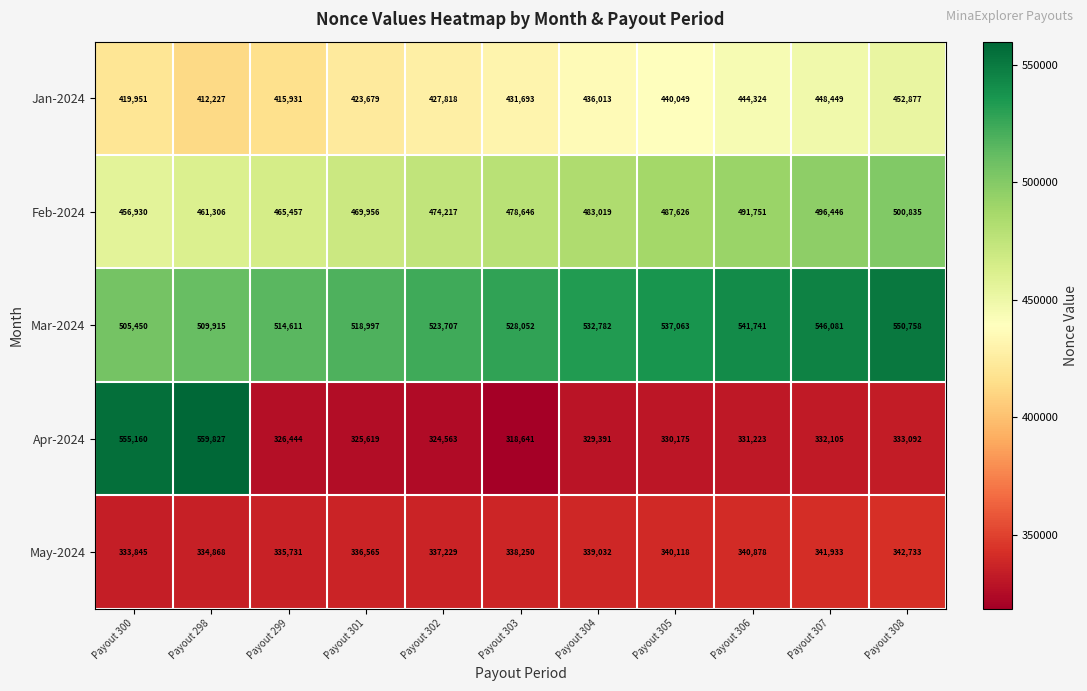

Which series has the largest total across all categories?

Mar-2024